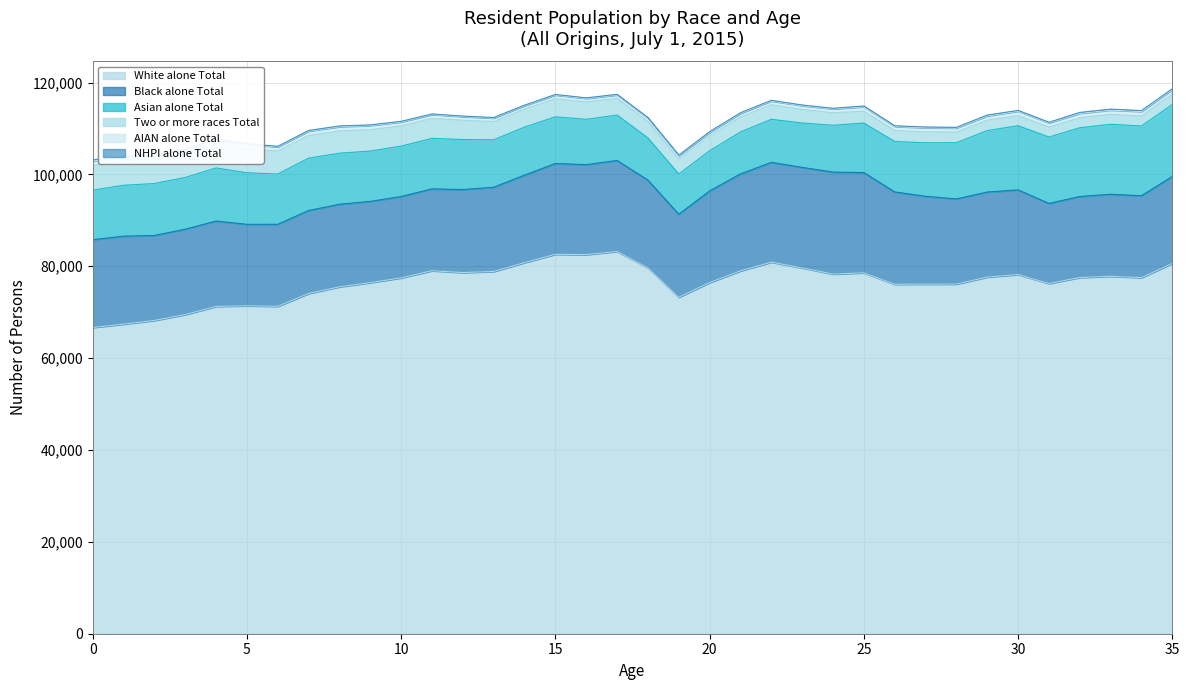

What is the sum of the Asian alone Total values at 25 and 30?

24757